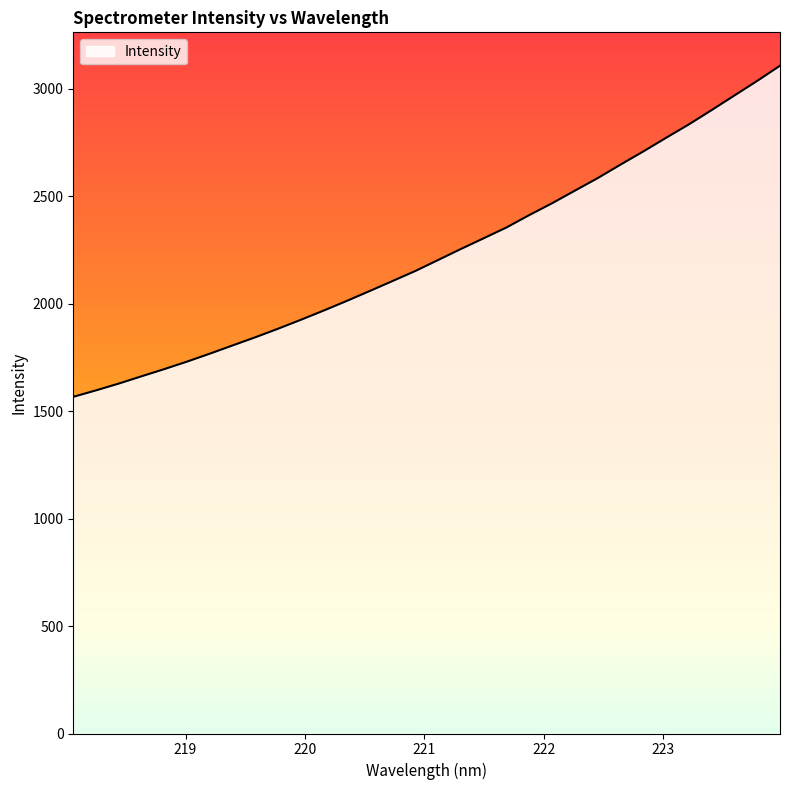

What is the difference between the maximum and minimum values?

1540.1